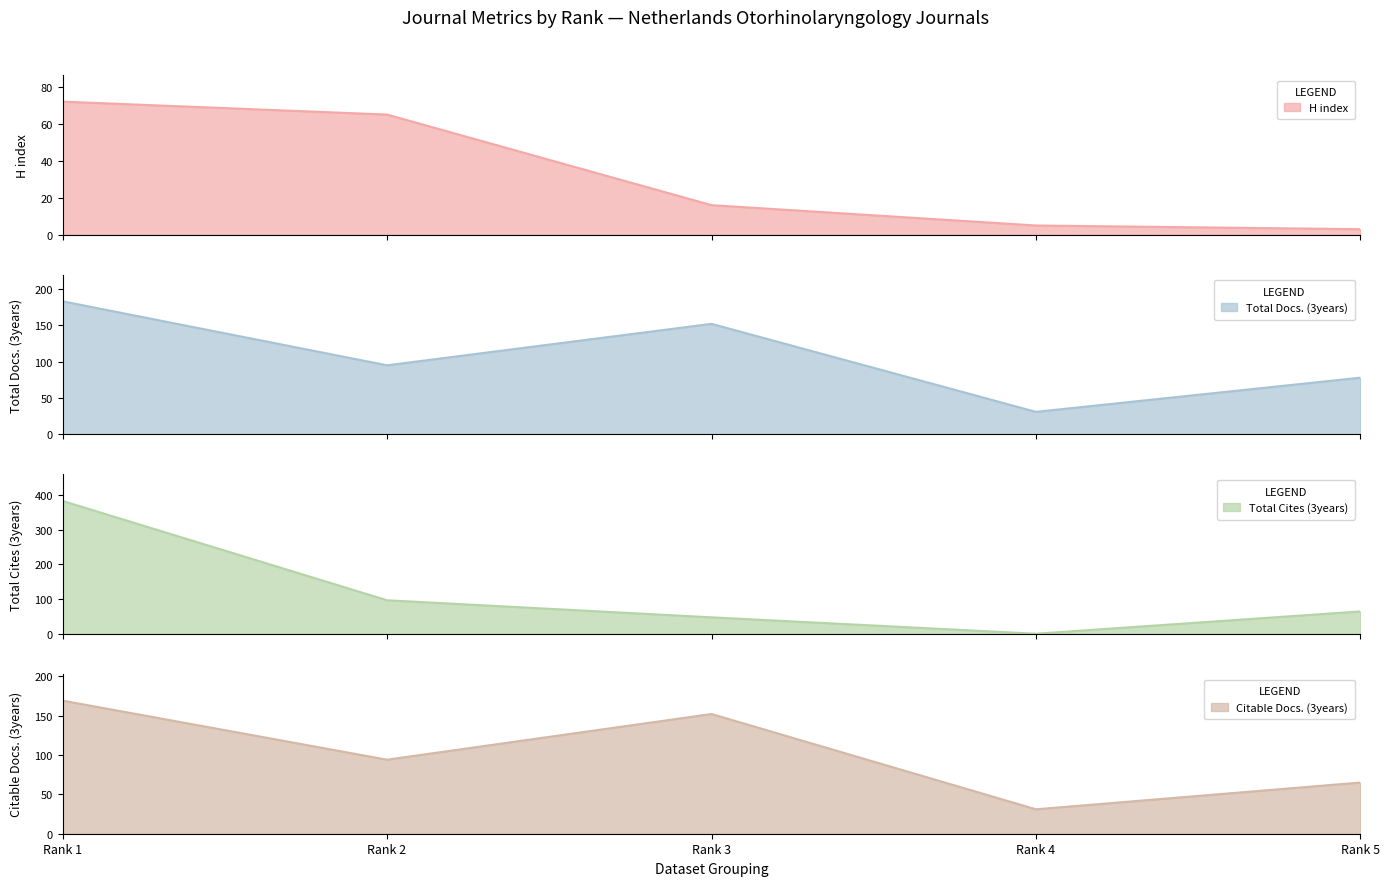

What is the difference between the Total Docs. (3years) values at Rank 3 and Rank 4?

121